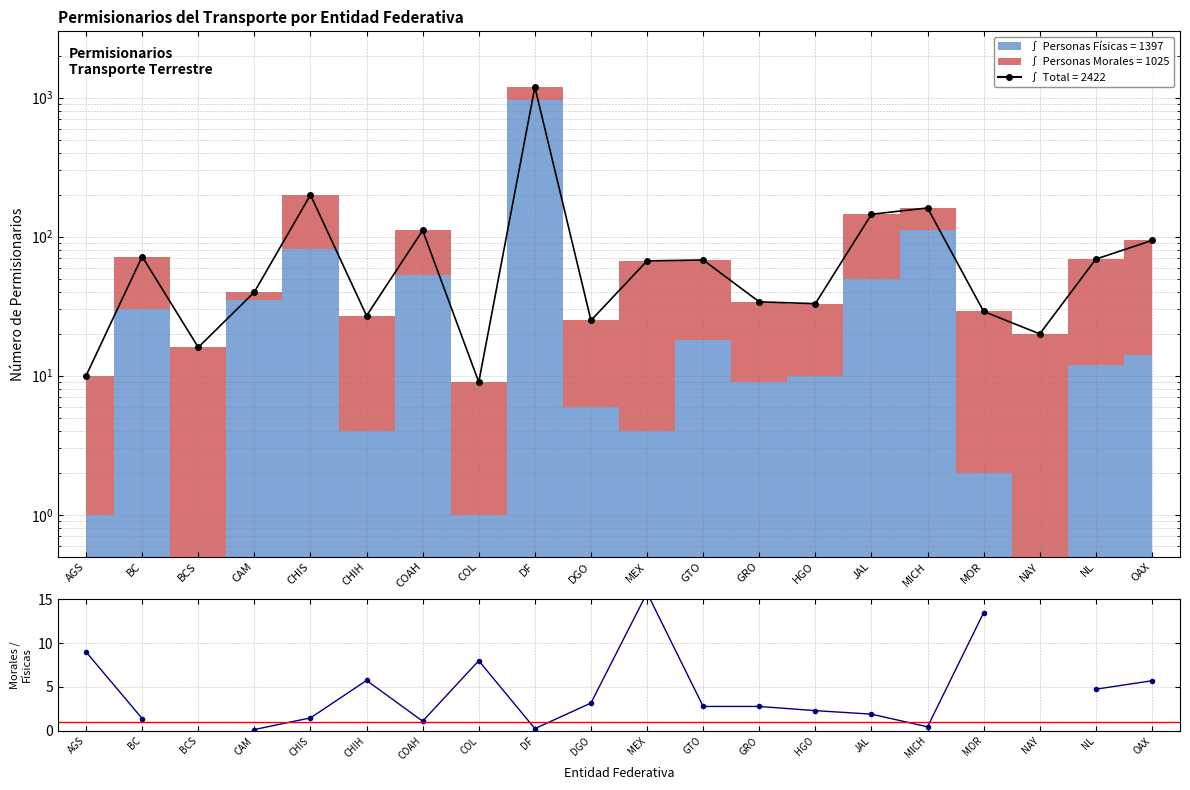

The Total series shows 30.6 at NAY. True or false?

False